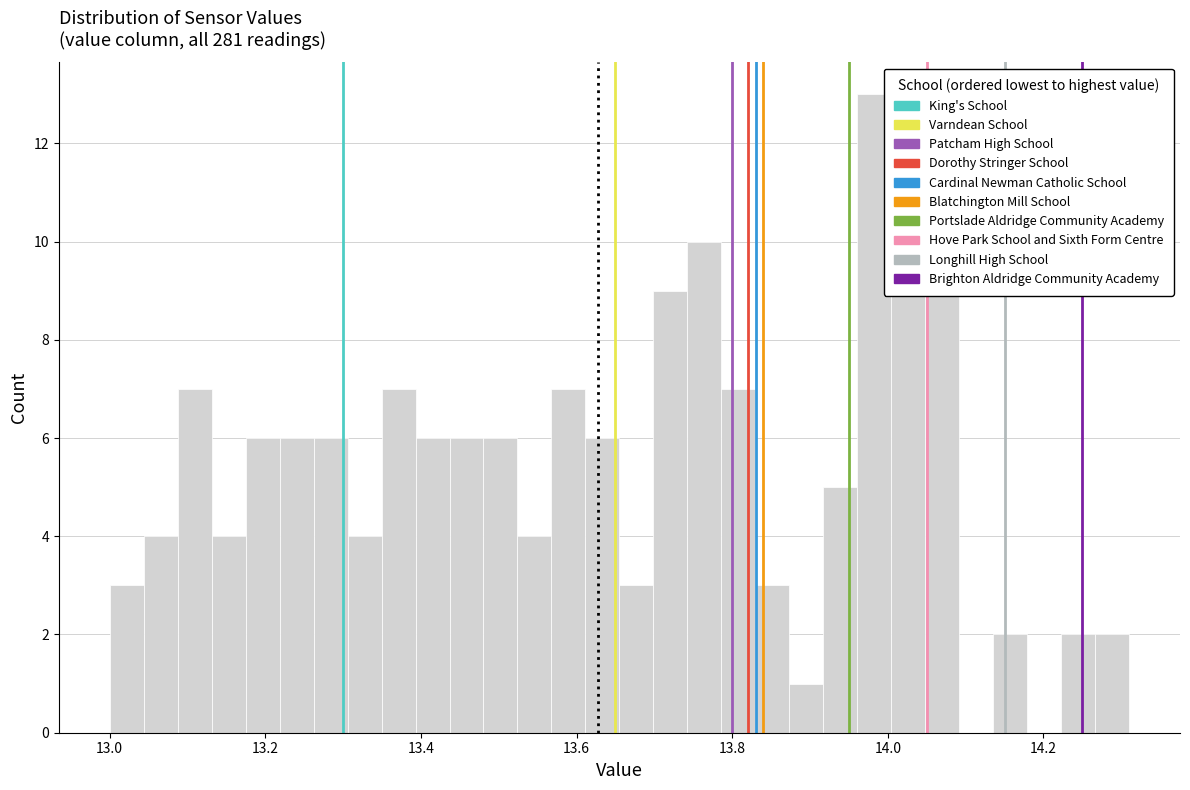

Read against the x-axis, roughly where is the centre of the tallest bar?

13.98